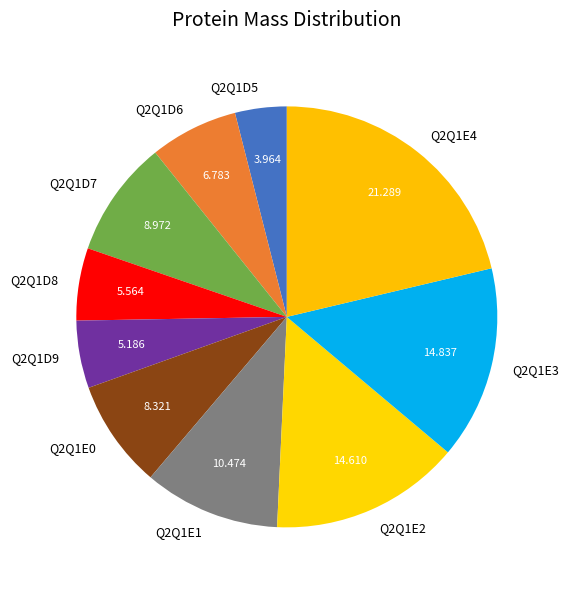

Is Q2Q1E1 the majority of the pie?

No